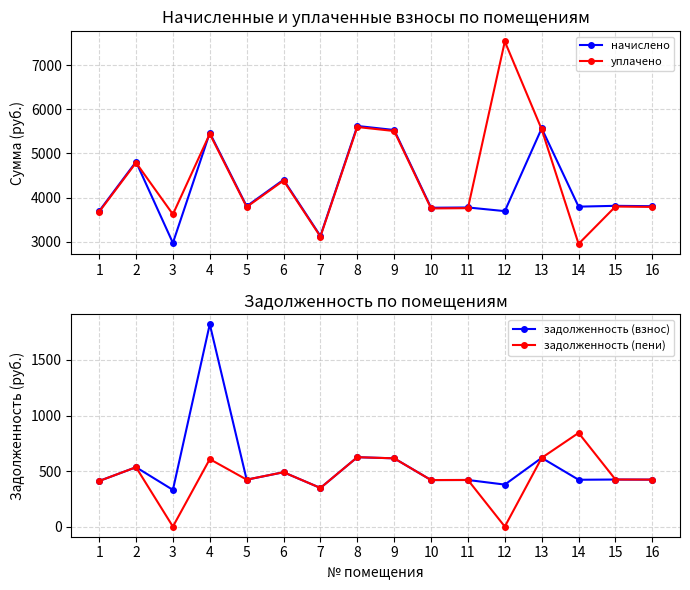

What is the difference between the начислено values at 9 and 6?

1126.5